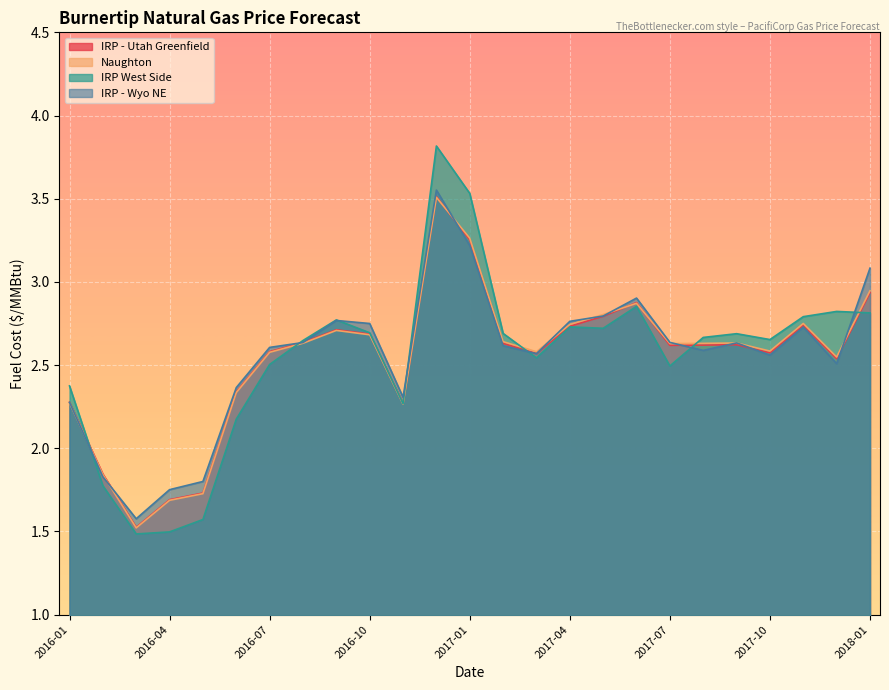

What is the total value across all series at 2017-08-01?

10.5